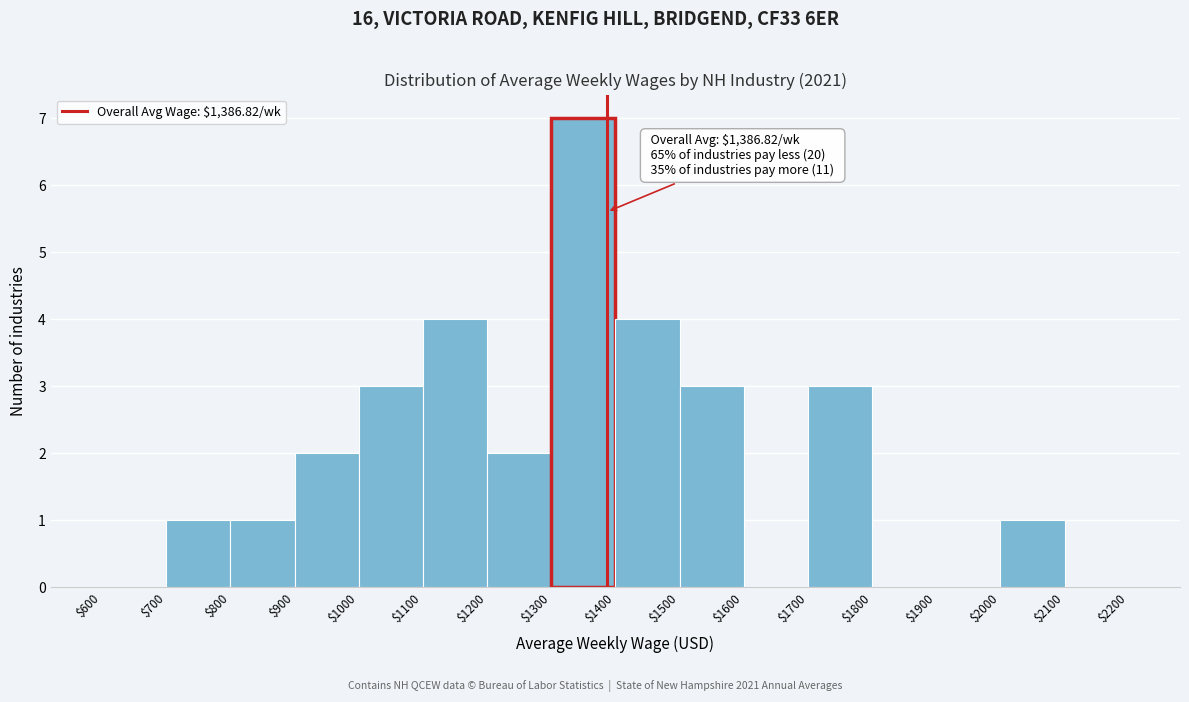

Over which range of the x-axis is the bar tallest?

$1300 to $1400